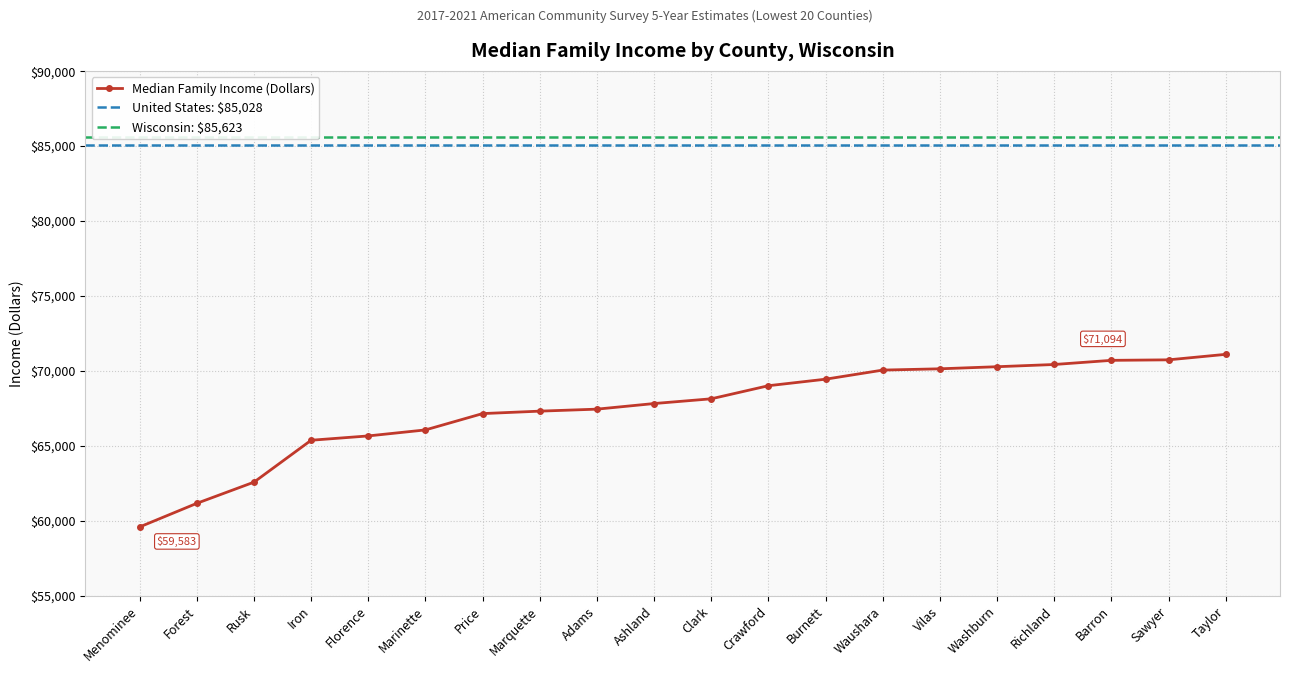

Reading left to right, transcribe all the data shown in this chart.

59583	61157	62570	65365	65653	66054	67143	67306	67439	67813	68129	69002	69437	70044	70130	70269	70417	70694	70728	71094